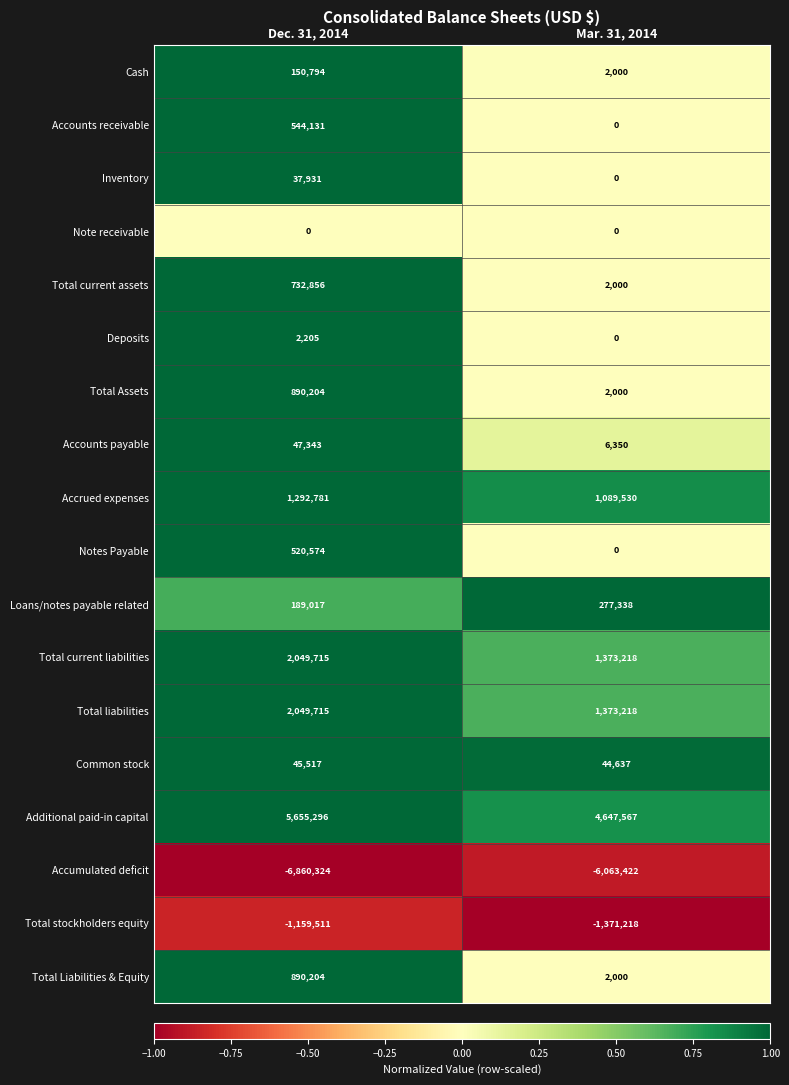

What is the total value across all series at Dec. 31, 2014?

7078448